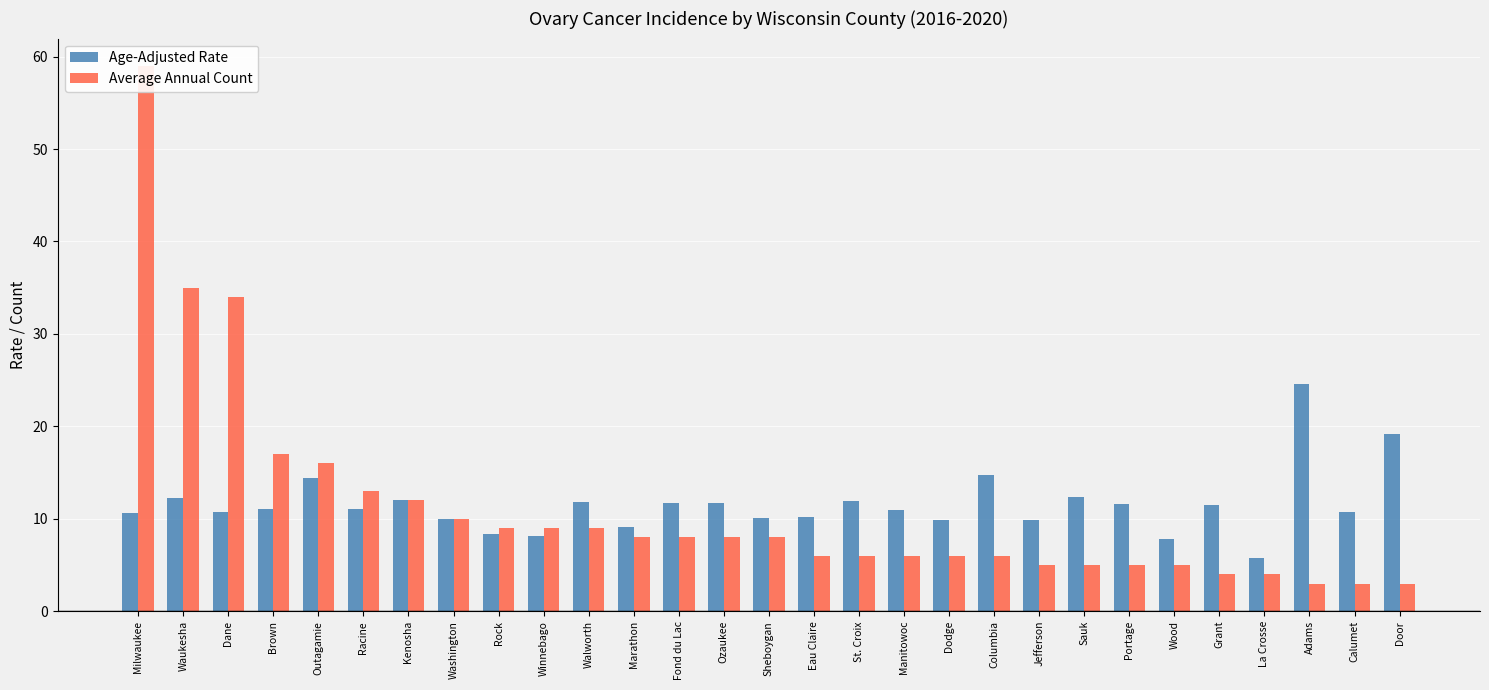

Is it true that Age-Adjusted Rate equals 6.3 at Marathon?

False